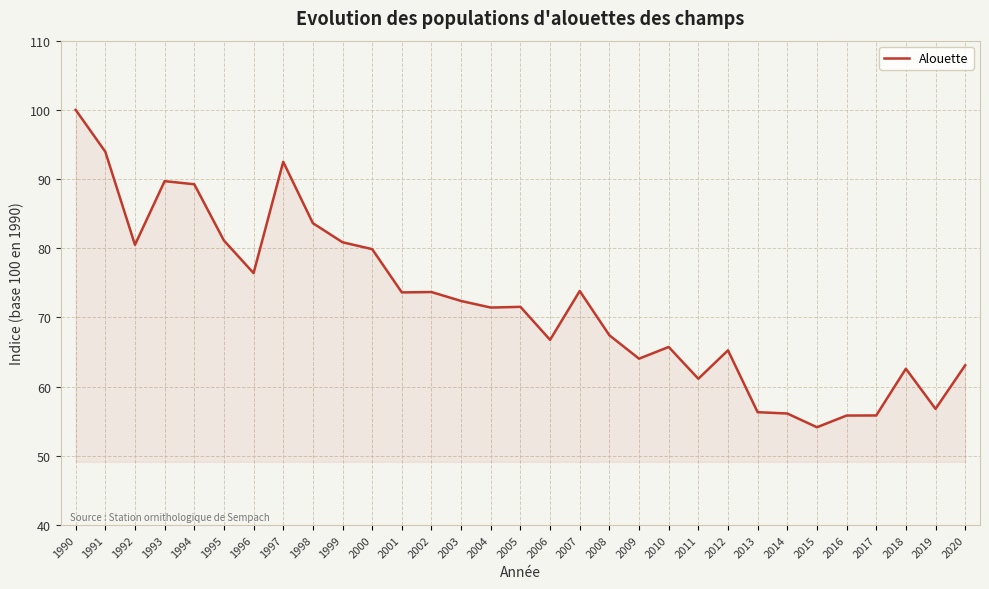

Read the value at 2007.

73.8